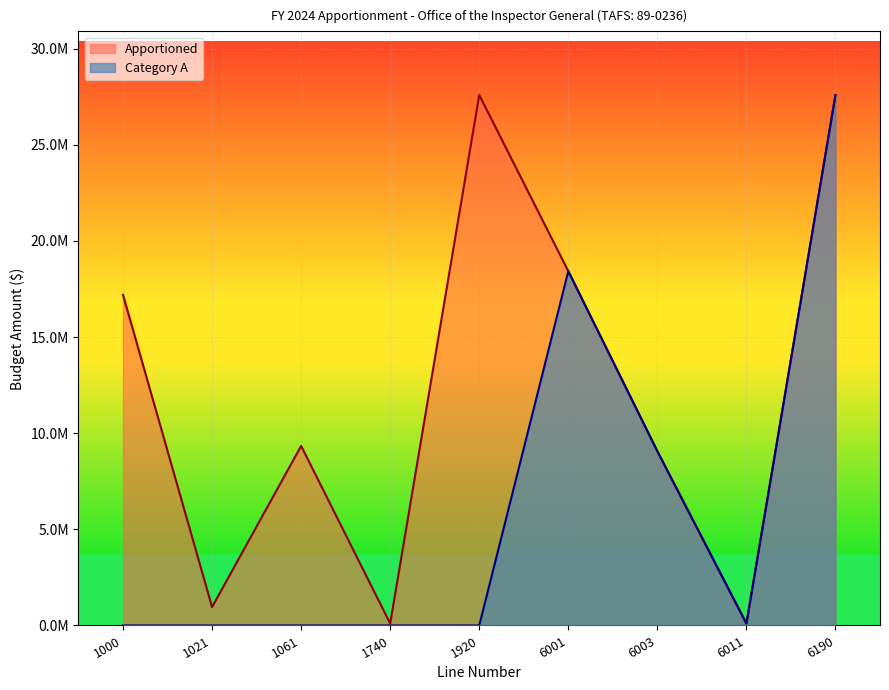

Does the chart display data point markers on the line(s)?

No